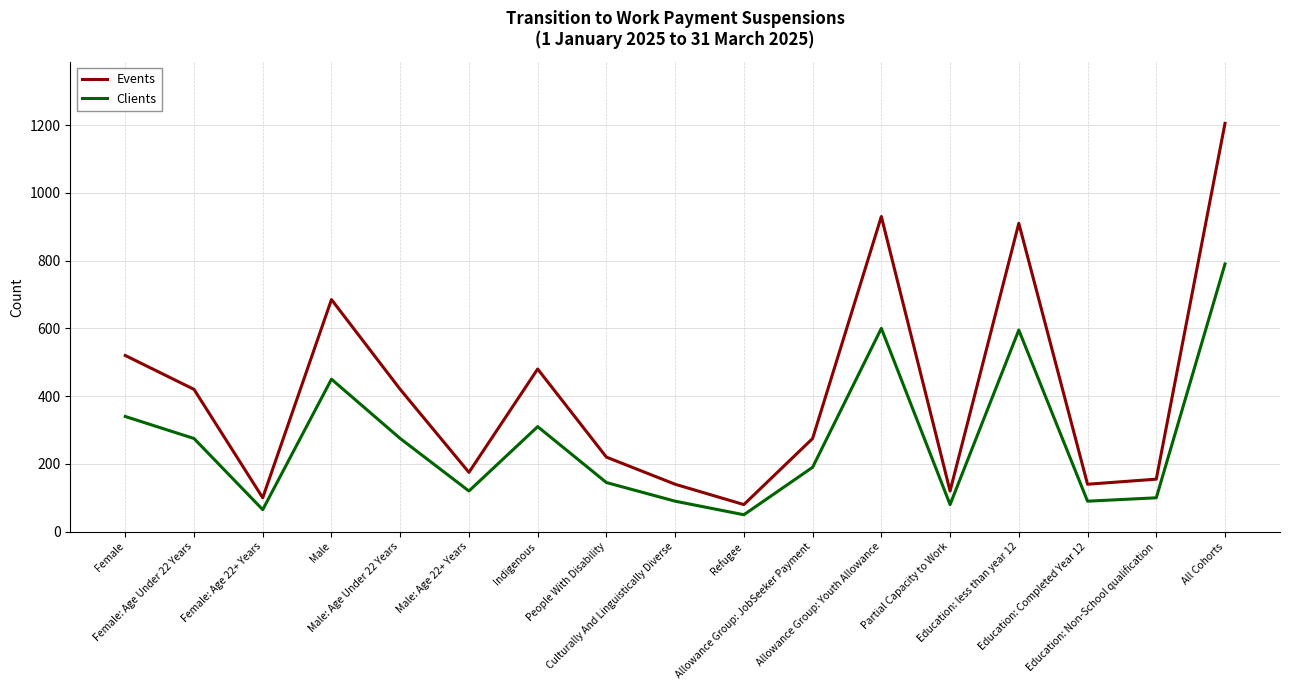

Which series has the largest total across all categories?

Events